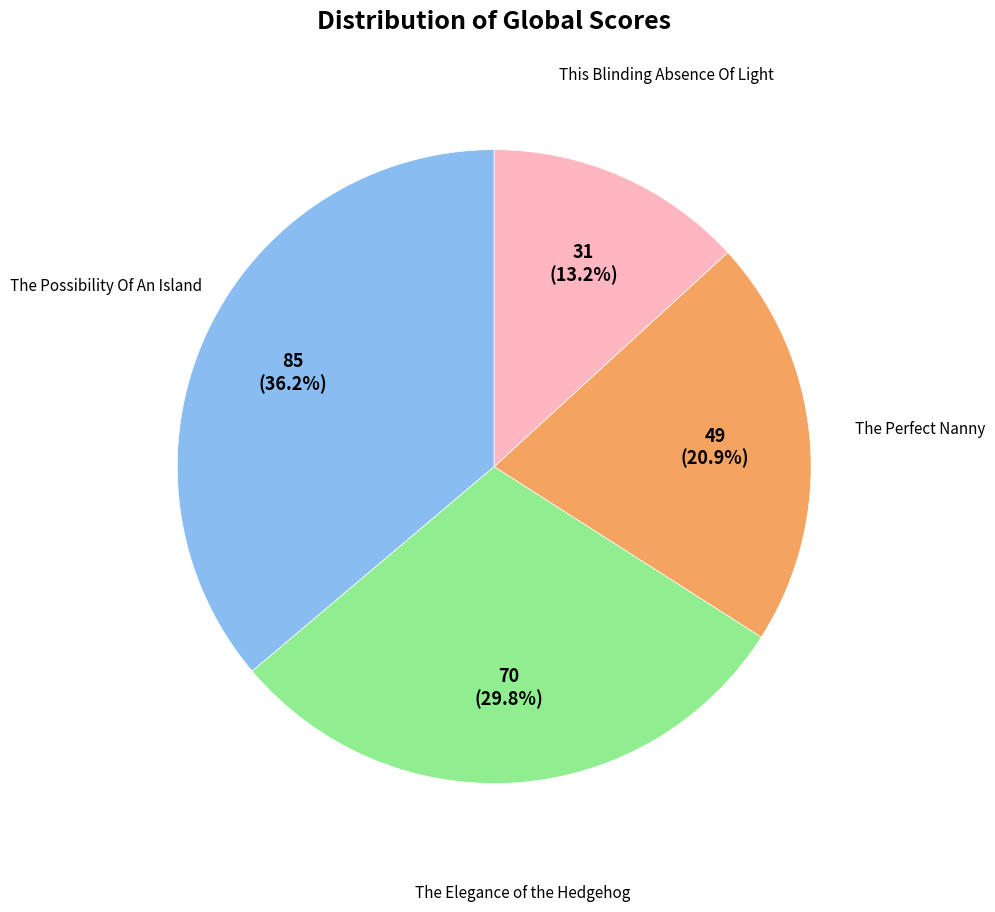

How many slices are in this pie chart?

4